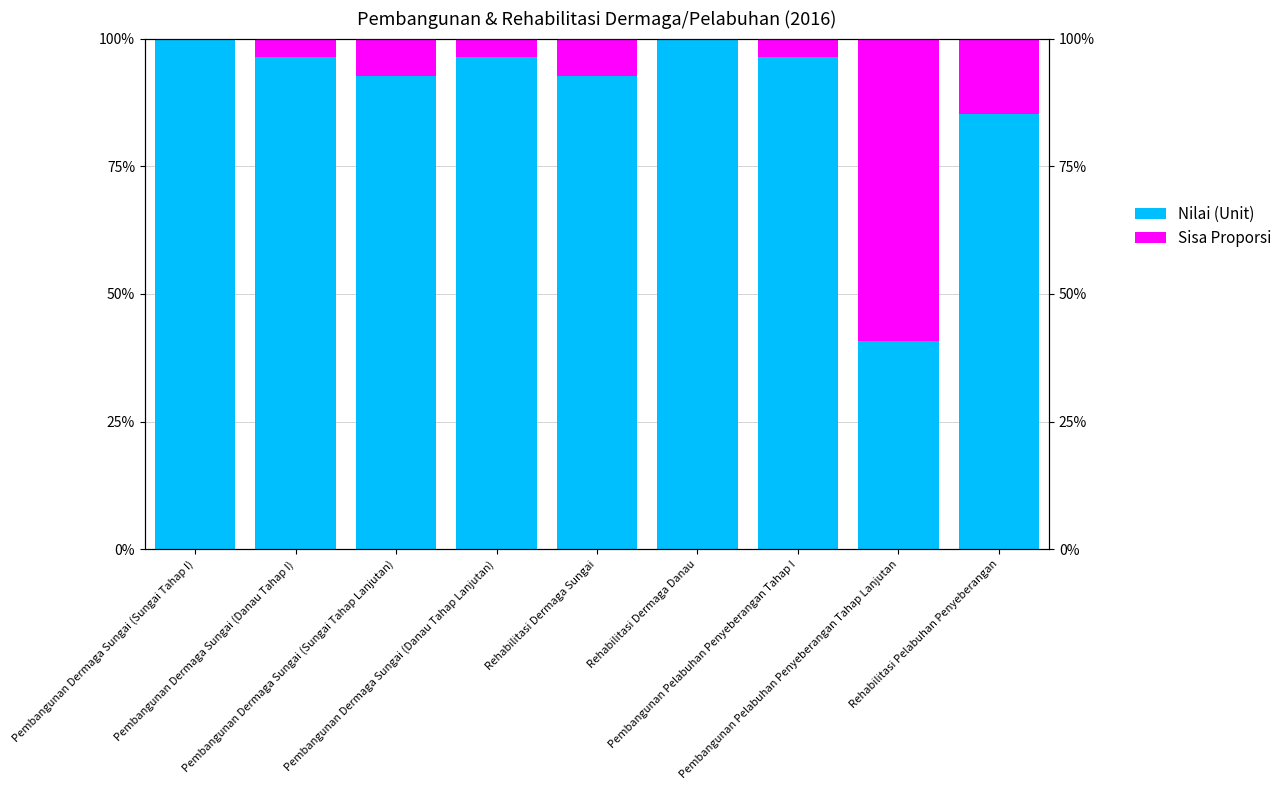

The Nilai (Unit) series shows 96.3 at Pembangunan Dermaga Sungai (Danau Tahap Lanjutan). True or false?

True